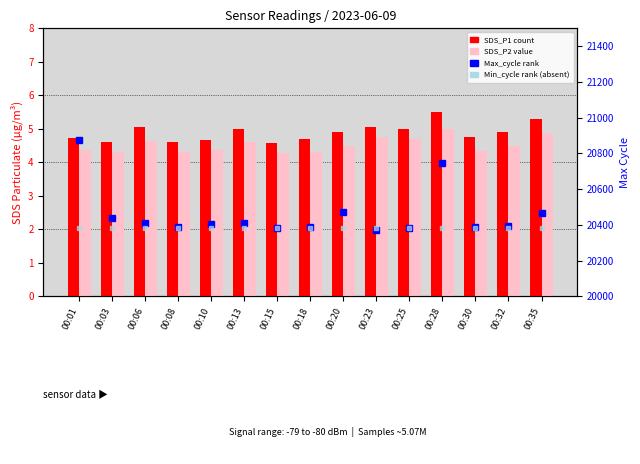

What is the highest value of the Max_cycle series?

20874.0